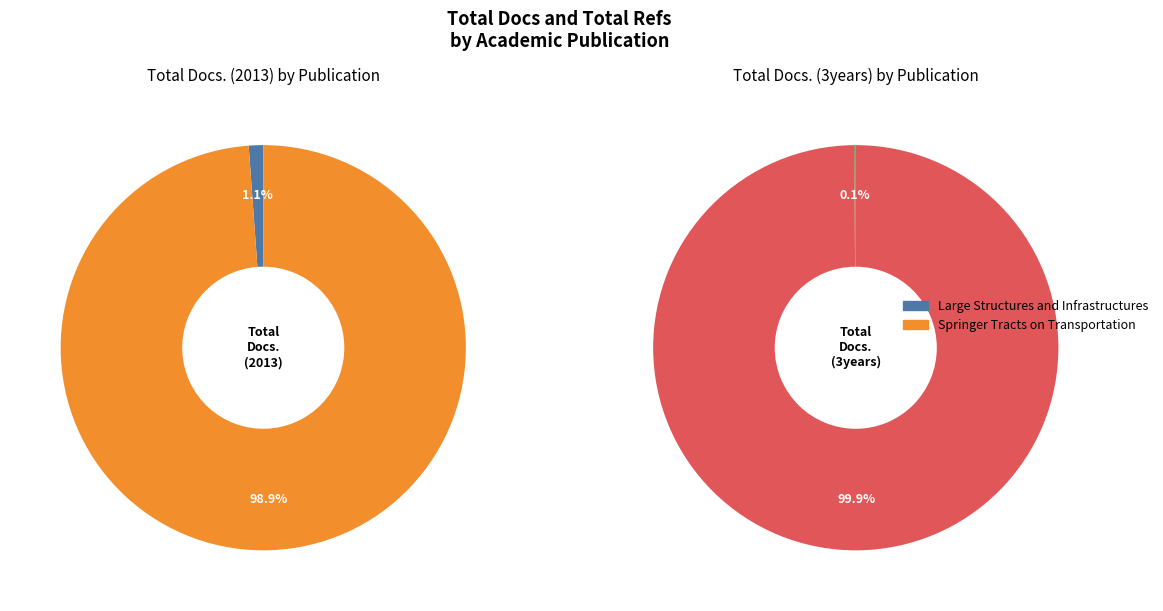

What is the smallest slice in the pie chart?

Large Structures and Infrastructures